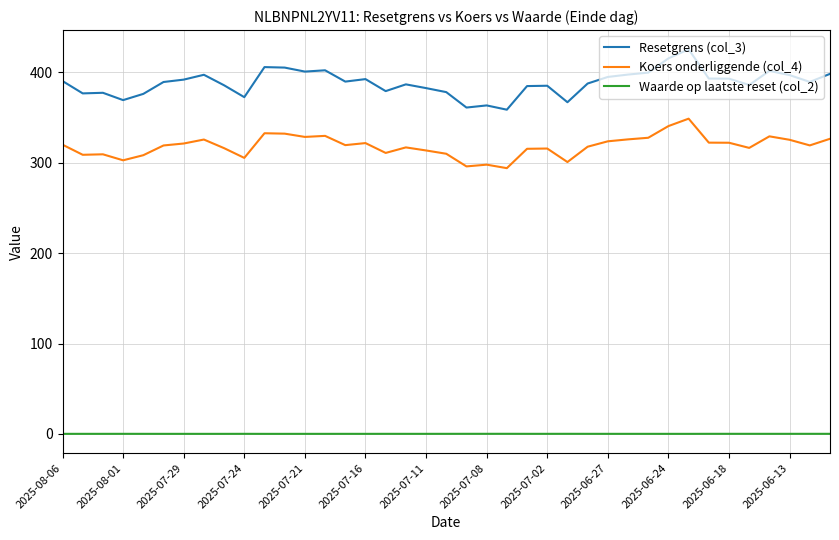

Which series has the largest range (max minus min)?

Resetgrens (col_3)